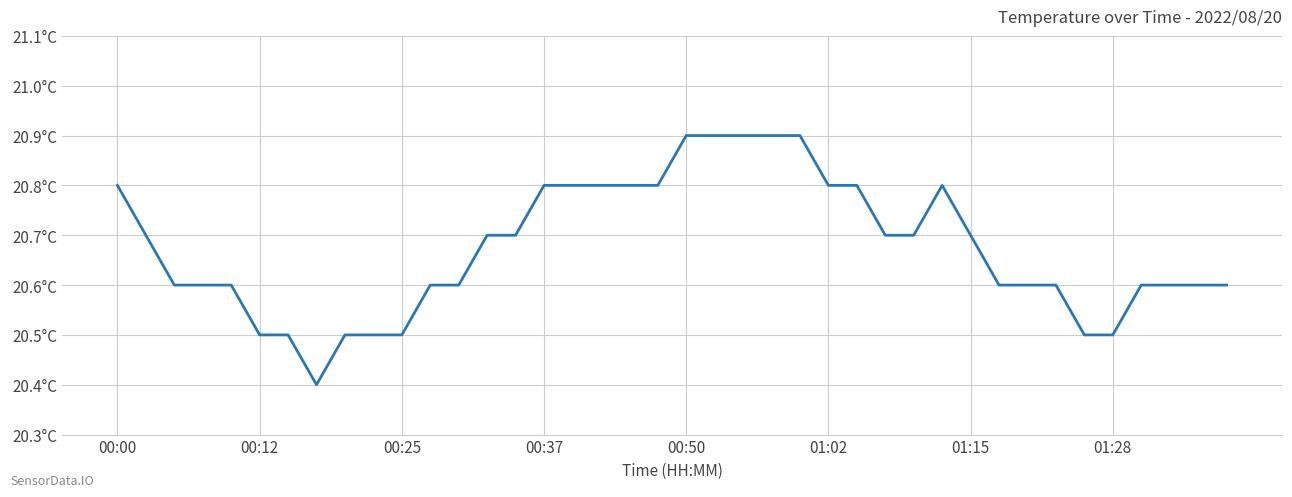

What is the difference between the maximum and minimum values?

0.5